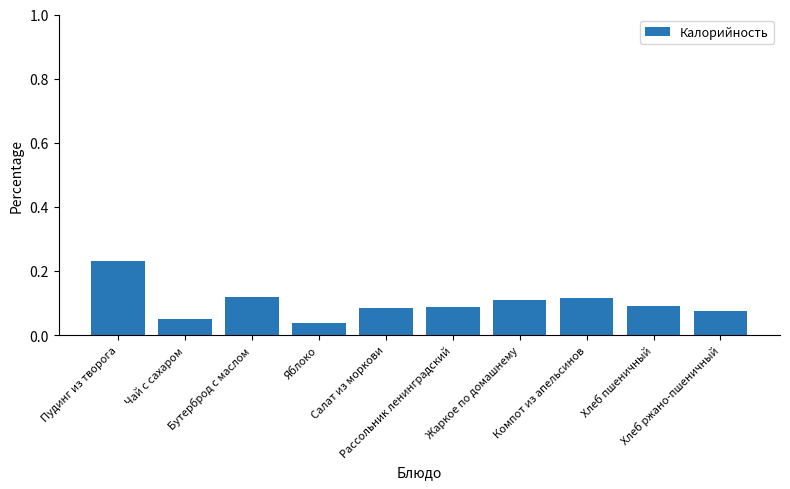

How many values are between 0 and 1?

10